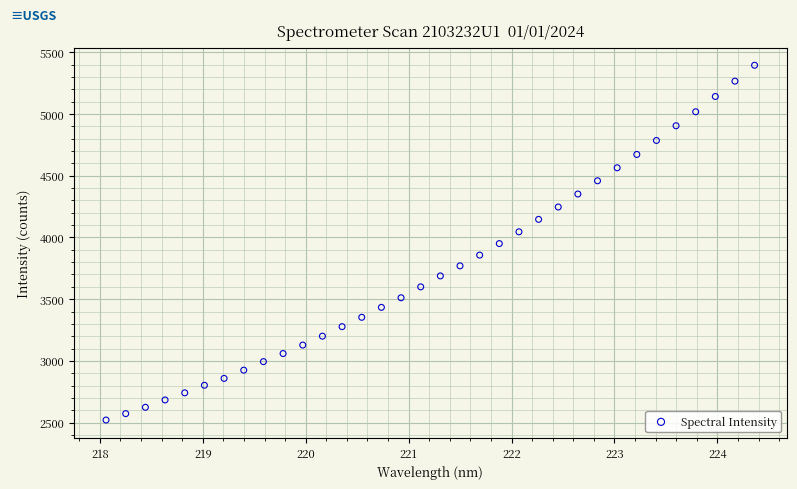

What is the range of X values (max minus min)?

6.3